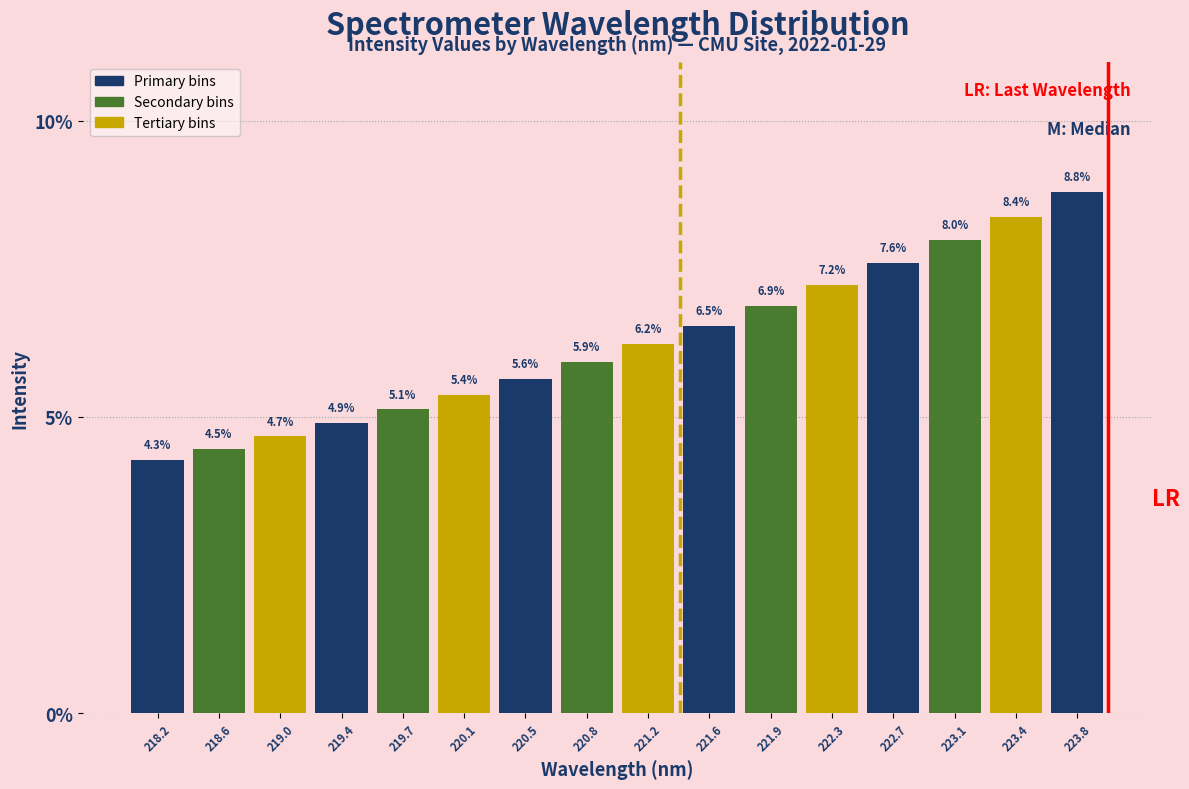

Reading left to right, extract all data points from this chart.

4.3	4.5	4.7	4.9	5.1	5.4	5.6	5.9	6.2	6.5	6.9	7.2	7.6	8.0	8.4	8.8